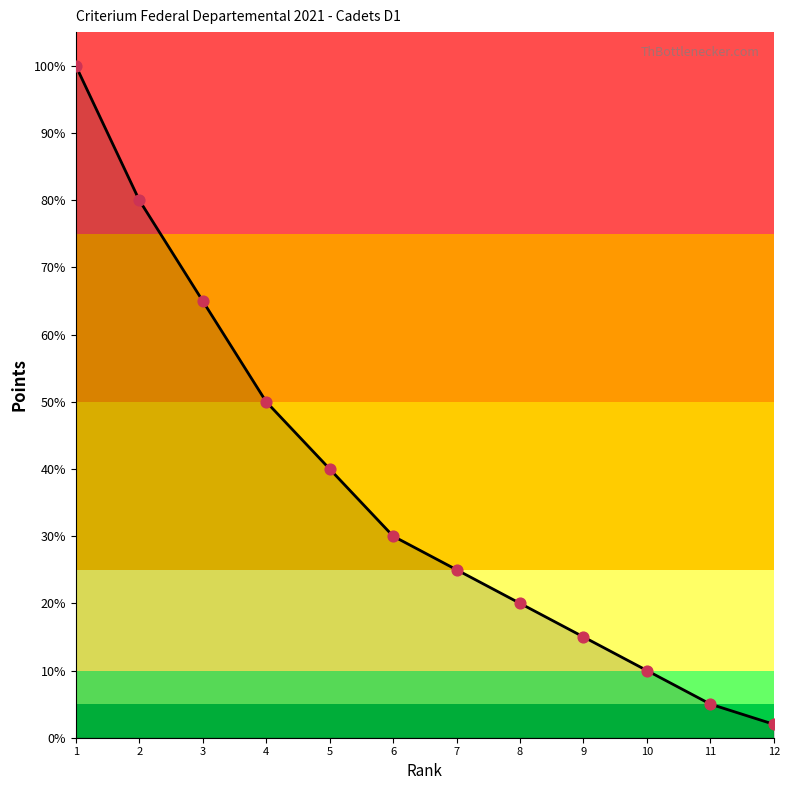

What is the change in value from 6 to 12?

-28